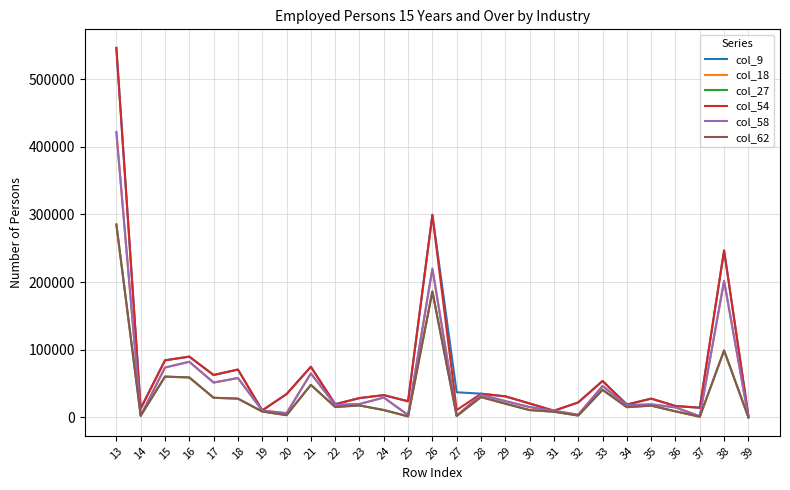

Which series has the widest spread of values?

col_9